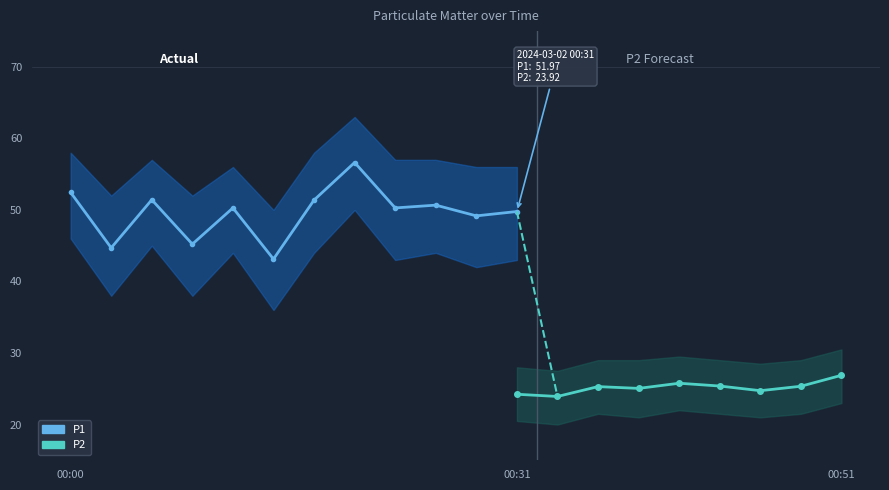

What value does the P1 series have at 00:41?

56.8